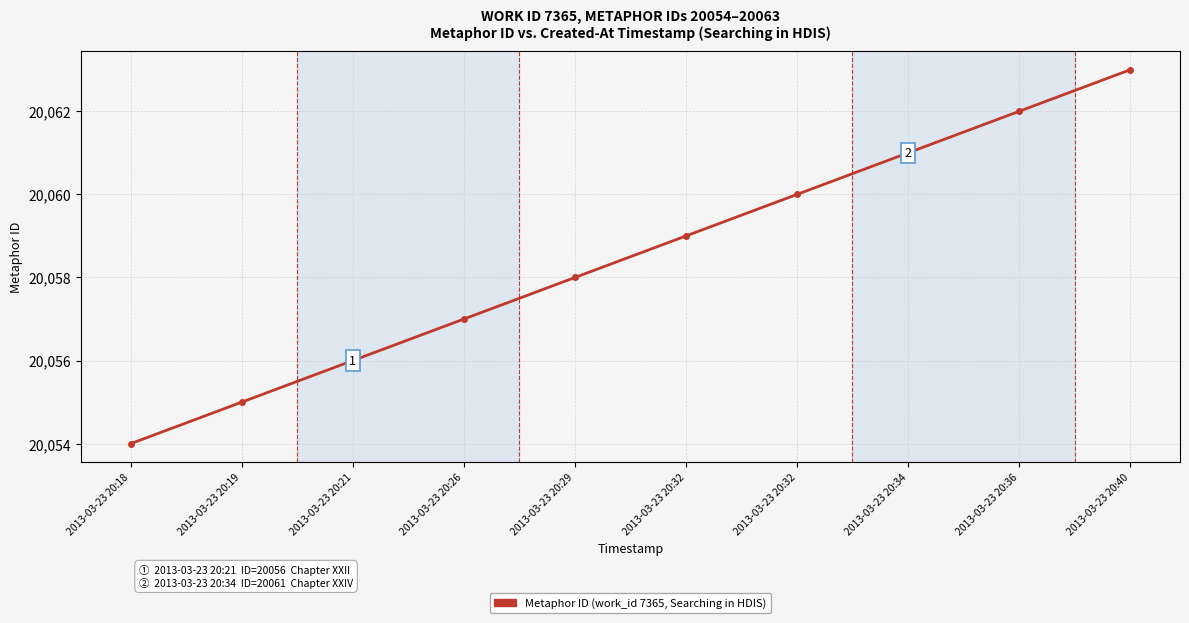

How many data points are less than 20059?

5